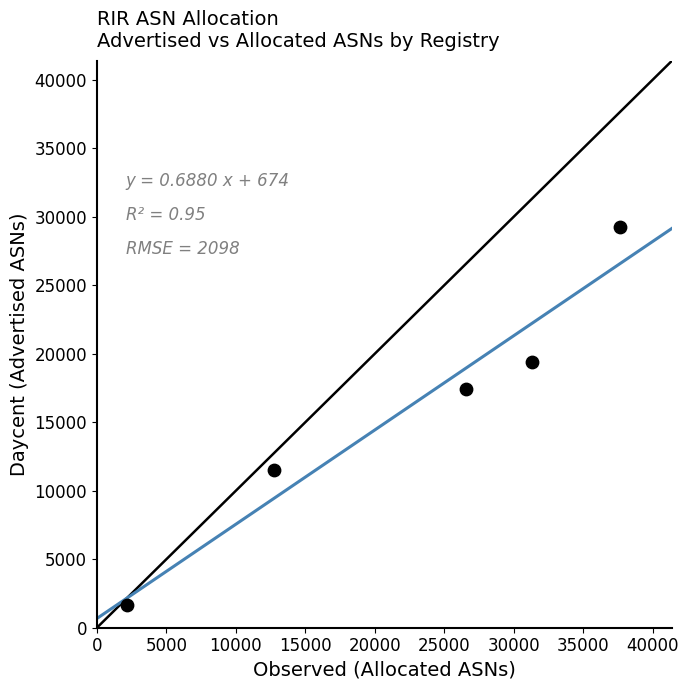

What is the average X value?

22077